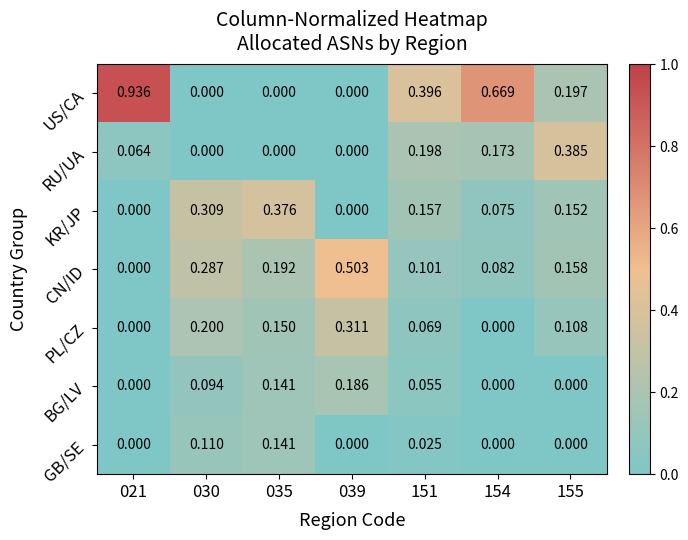

List the series in order of their peak value, lowest first.

GB/SE, BG/LV, PL/CZ, KR/JP, RU/UA, CN/ID, US/CA